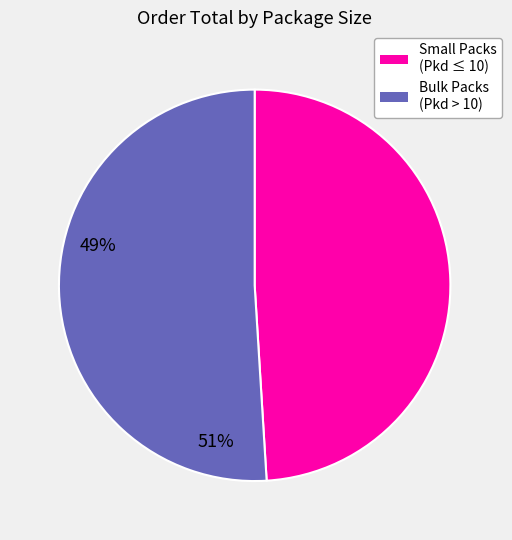

Is there a majority slice in this chart?

Yes